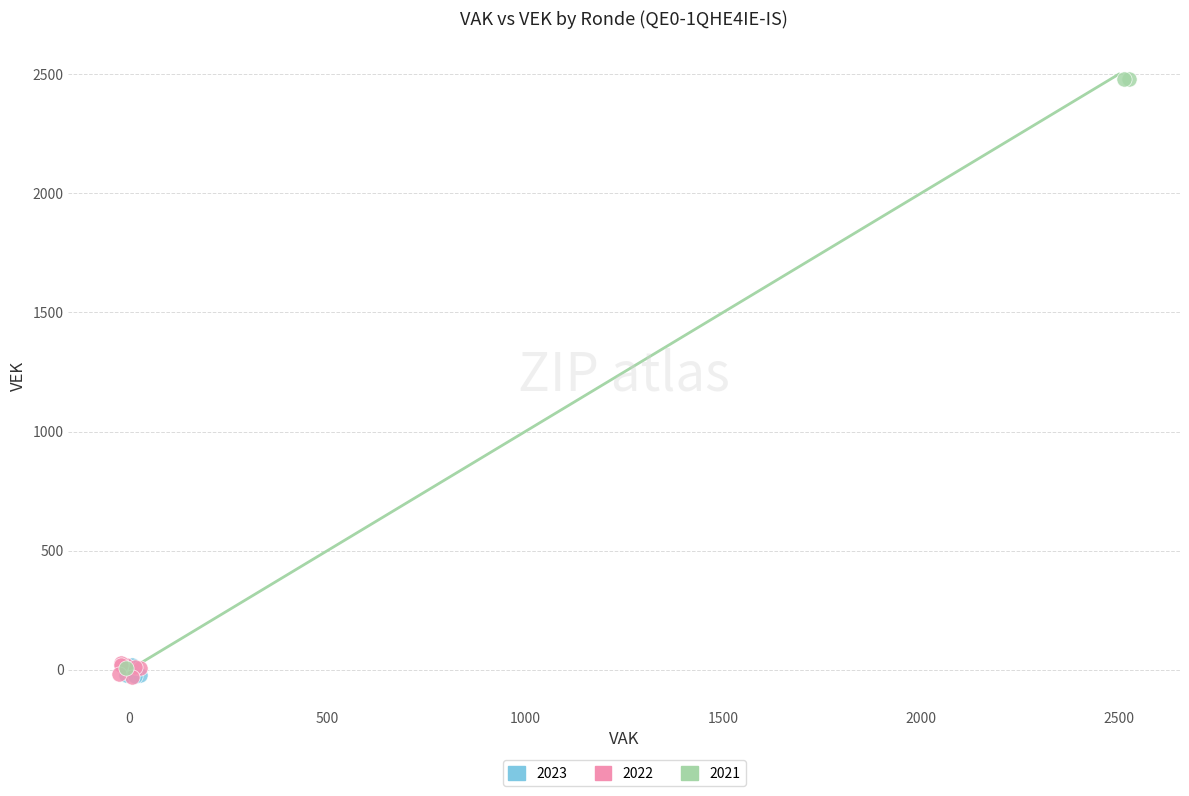

Which series has the largest Y range (max minus min)?

2021